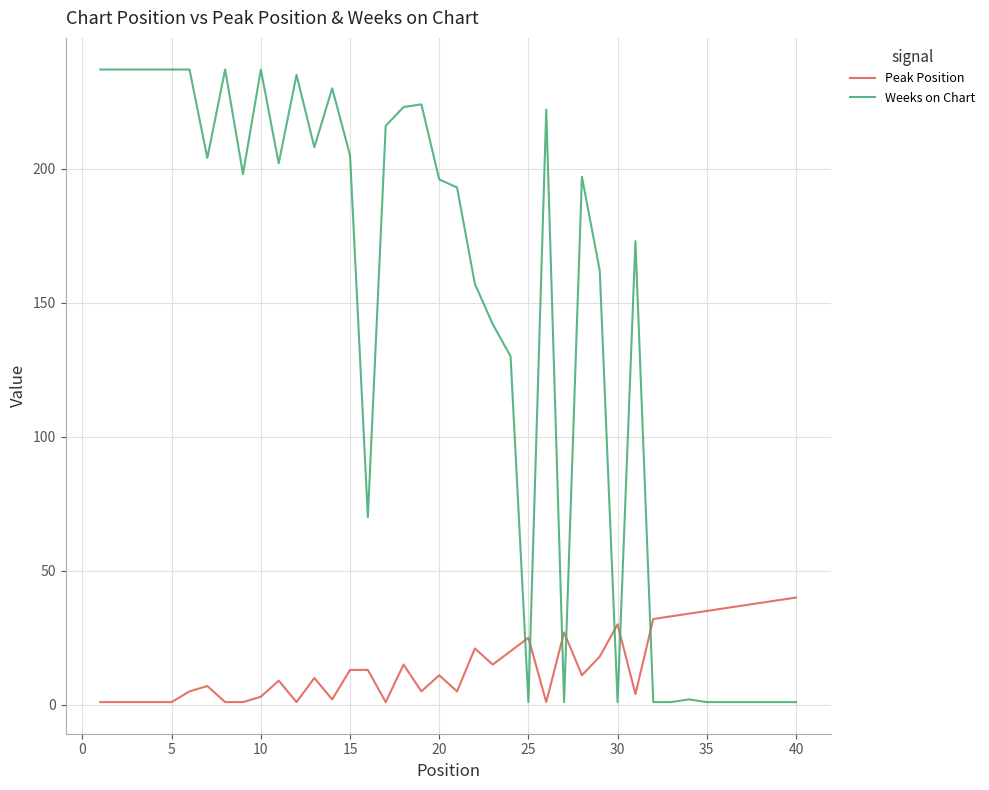

List the series in order of their peak value, highest first.

Weeks on Chart, Peak Position